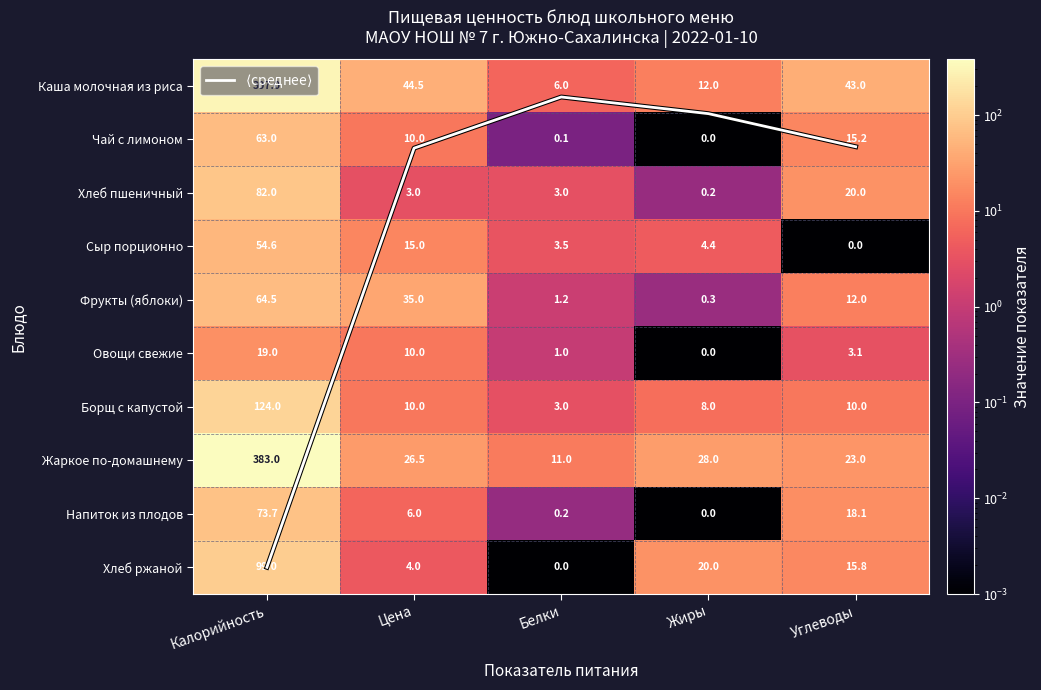

What is the sum of the $\langle$среднее$\rangle$ values at Цена and Калорийность?

10.2